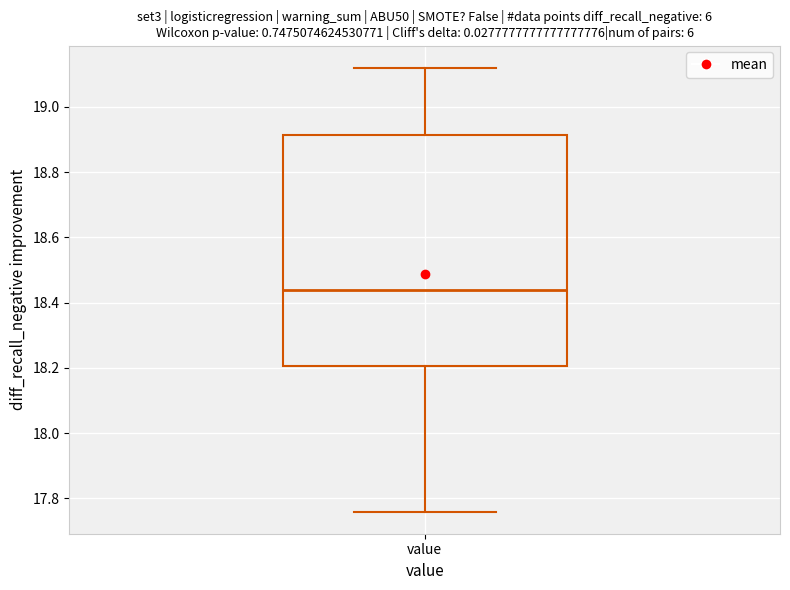

Where is the upper edge of the box for value on the y-axis? The values are not printed on the chart, so give them approximately, as read against the axis.

18.92